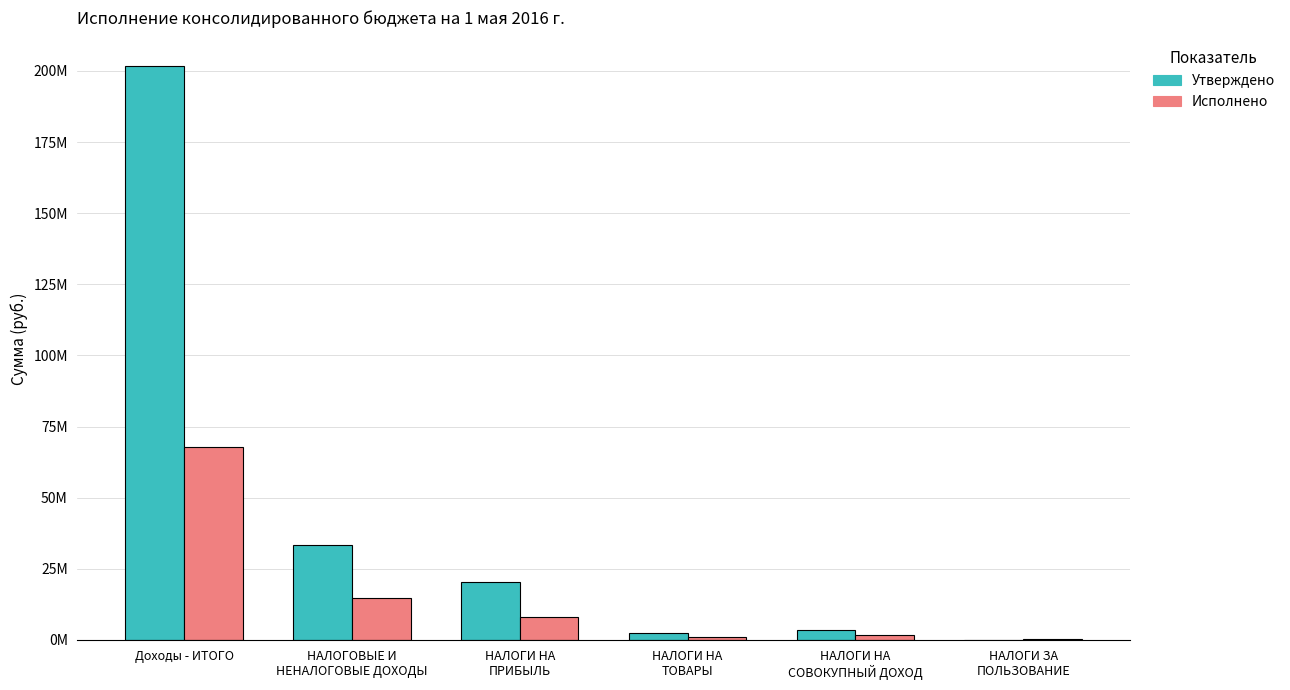

Reading left to right, extract all data points from this chart.

Утверждено: 201634258.4	33313686.6	20495000.0	2369251.4	3317000.0	30000.0
Исполнено: 67745043.6	14781466.6	8070116.3	835905.9	1691405.2	304896.0